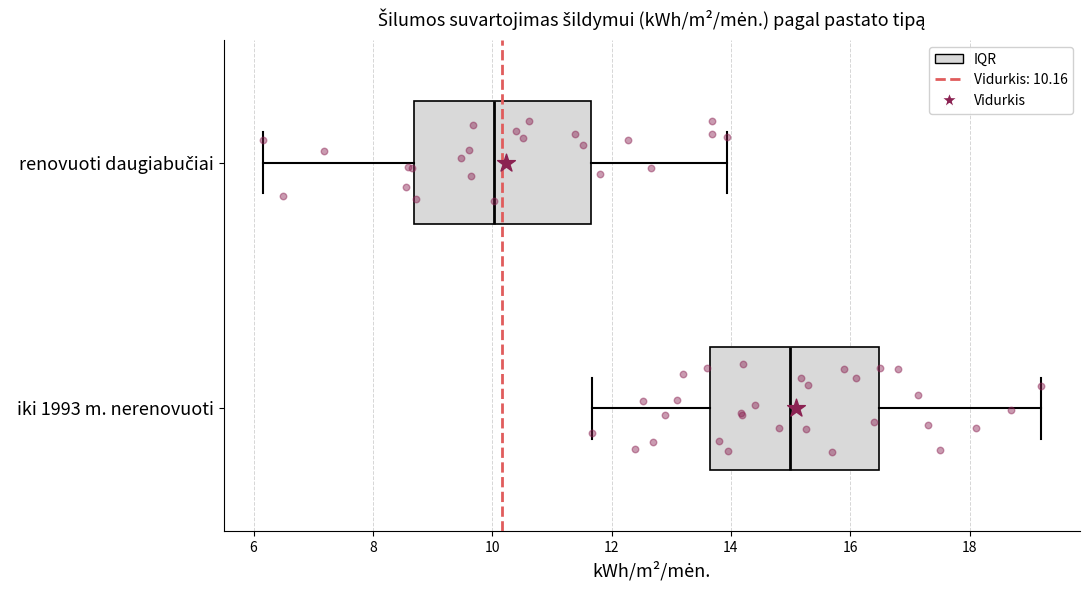

Reading bottom to top, read every box against the x-axis: the position of its median line, the range the box covers, and the ends of its whiskers. The values are not printed on the chart, so give them approximately, as read against the axis.

iki 1993 m. nerenovuoti: median 15.0, box 13.6 to 16.4, whiskers 11.6 to 19.2
renovuoti daugiabučiai: median 10.0, box 8.6 to 11.6, whiskers 6.2 to 14.0